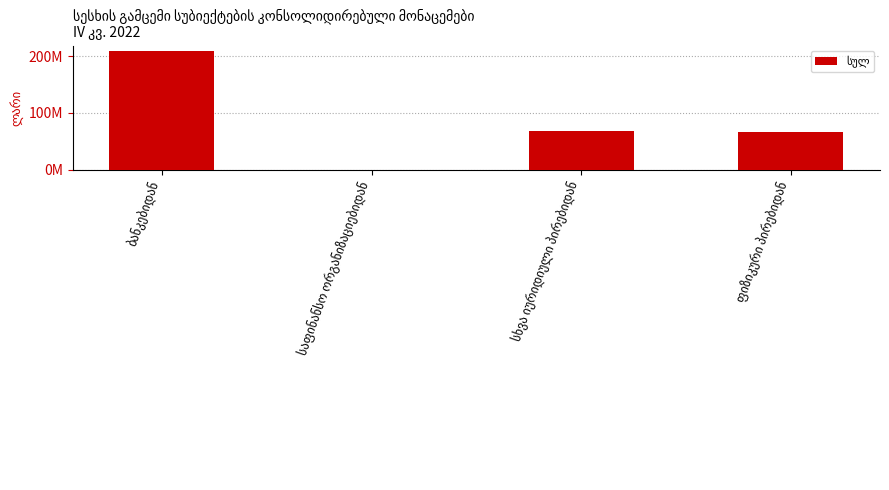

What is the average value?

85998604.2